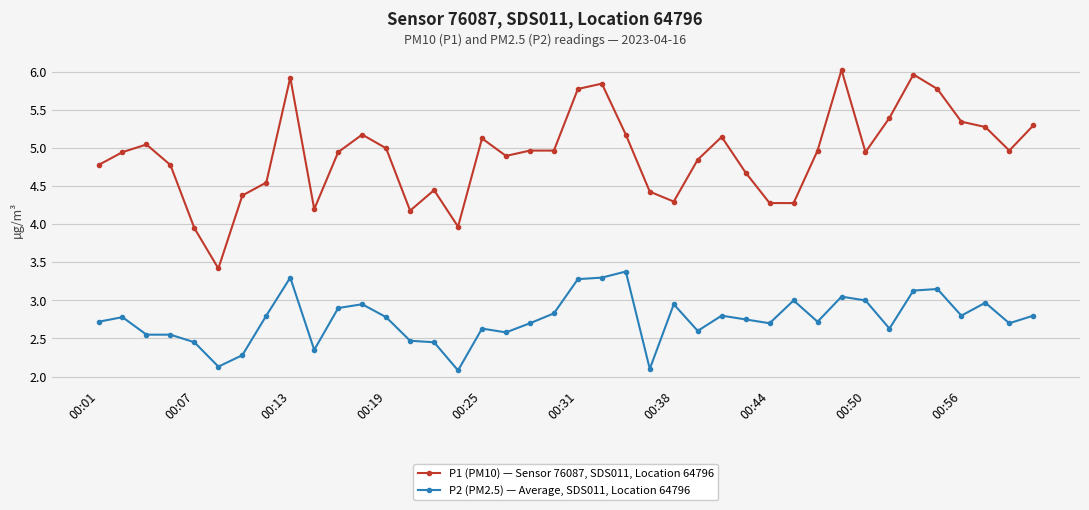

What is the difference between the maximum and minimum values in the P1 (PM10) — Sensor 76087, SDS011, Location 64796 series?

2.6